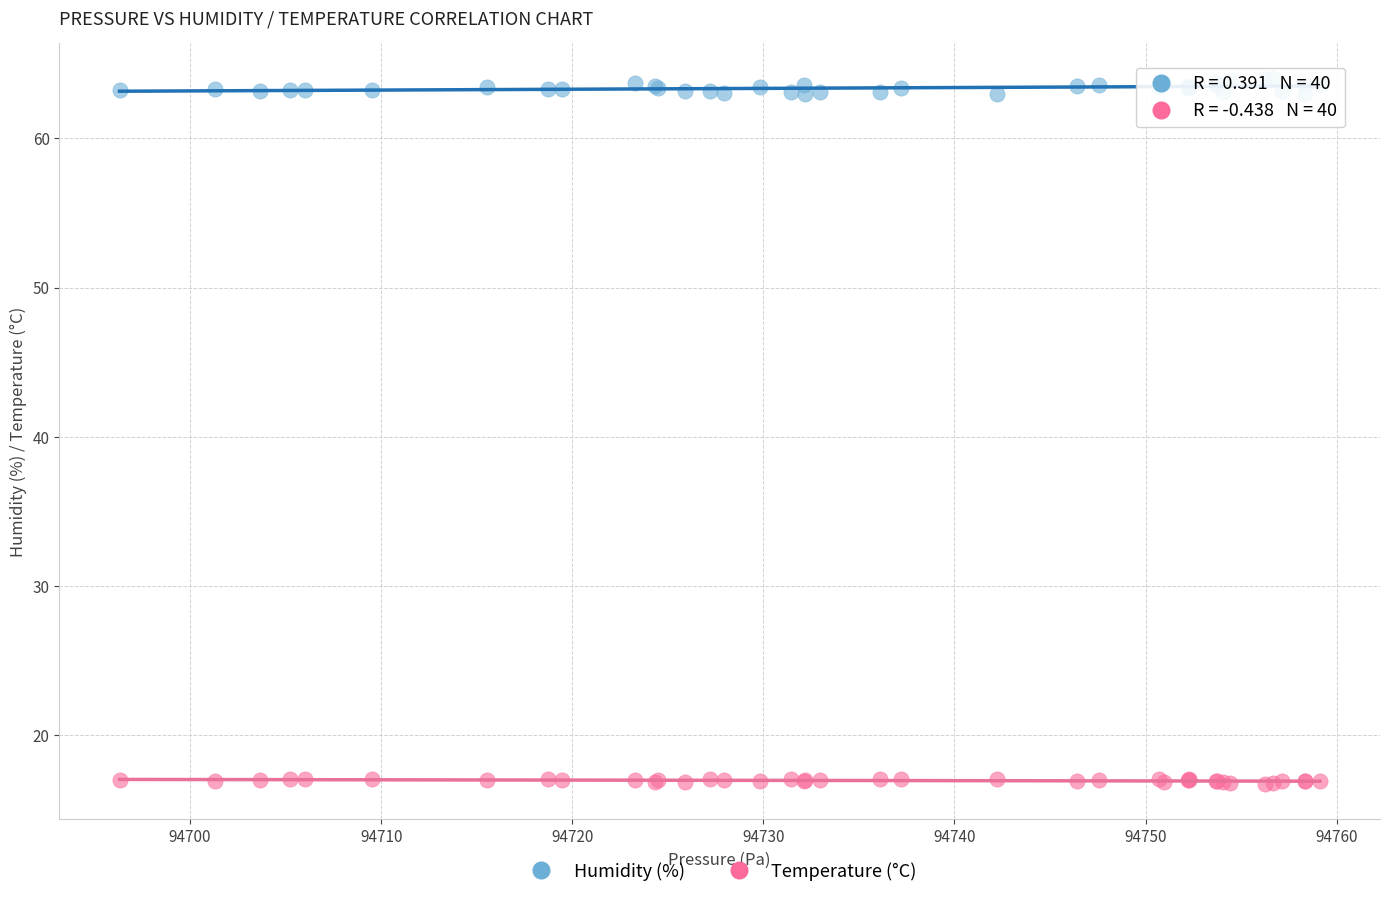

Which series has the widest spread of Y values?

Humidity (%)